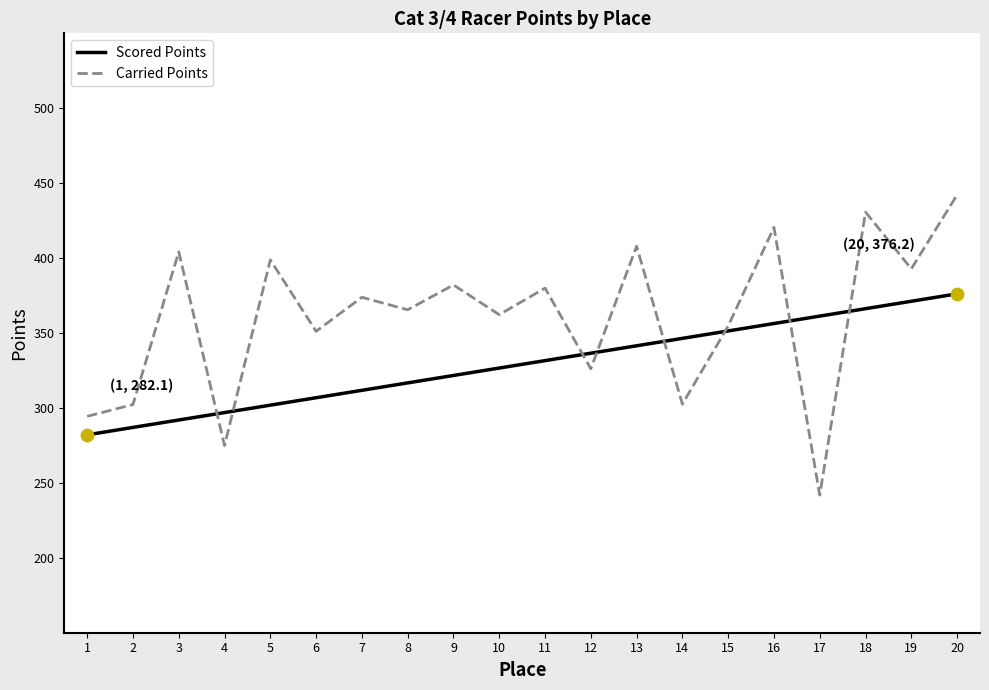

What is the total value across all series at 13?

749.4